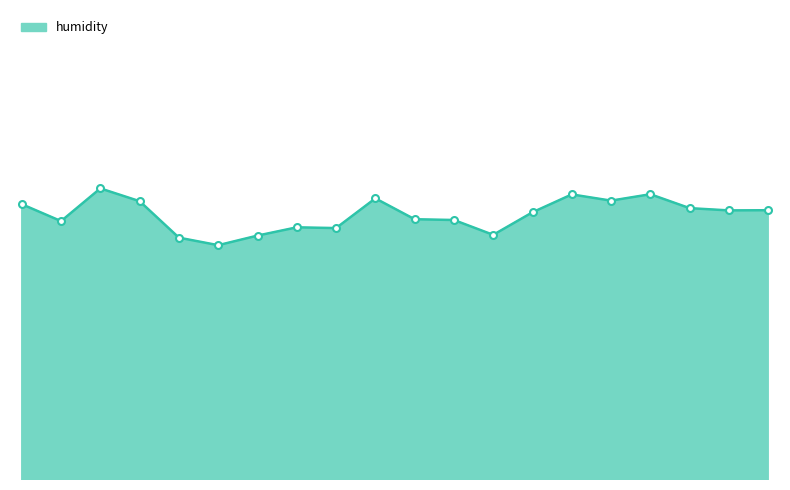

At which category does the chart reach its minimum across all series?

03:45